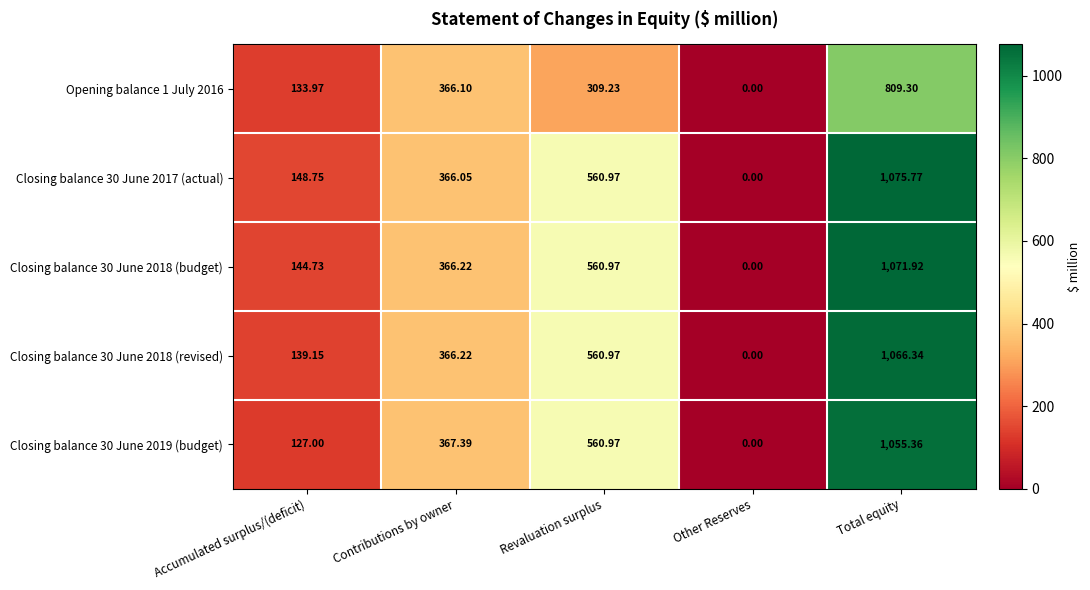

Rank the categories by Closing balance 30 June 2017 (actual) value from lowest to highest.

Other Reserves, Accumulated surplus/(deficit), Contributions by owner, Revaluation surplus, Total equity